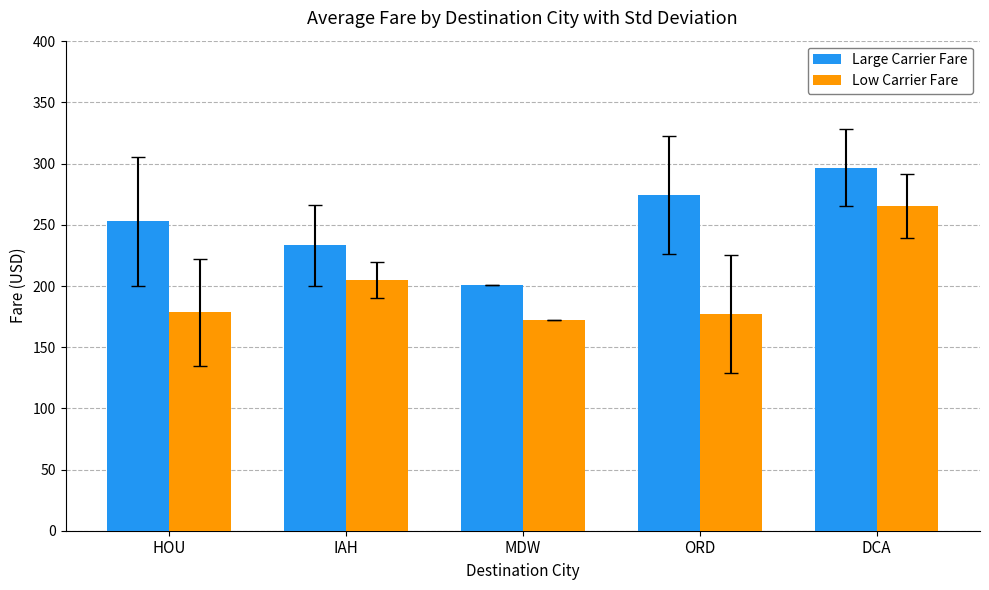

What are all the series names shown in the legend?

Large Carrier Fare, Low Carrier Fare